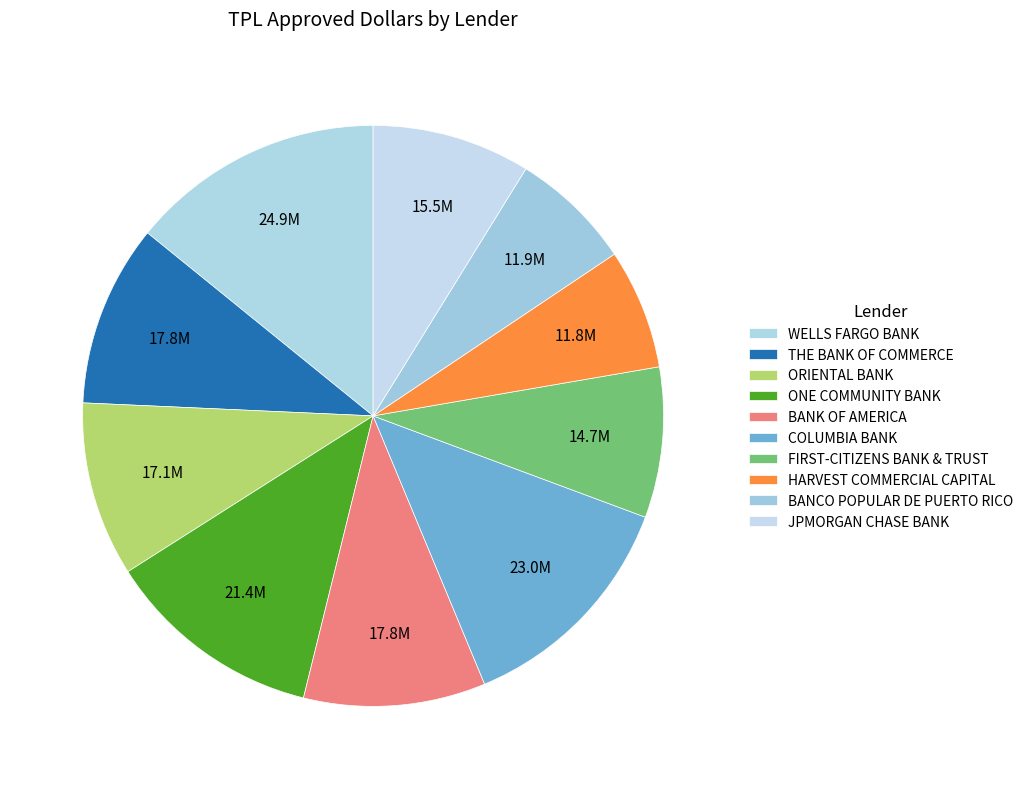

The BANCO POPULAR DE PUERTO RICO slice represents 7% of the pie. True or false?

True